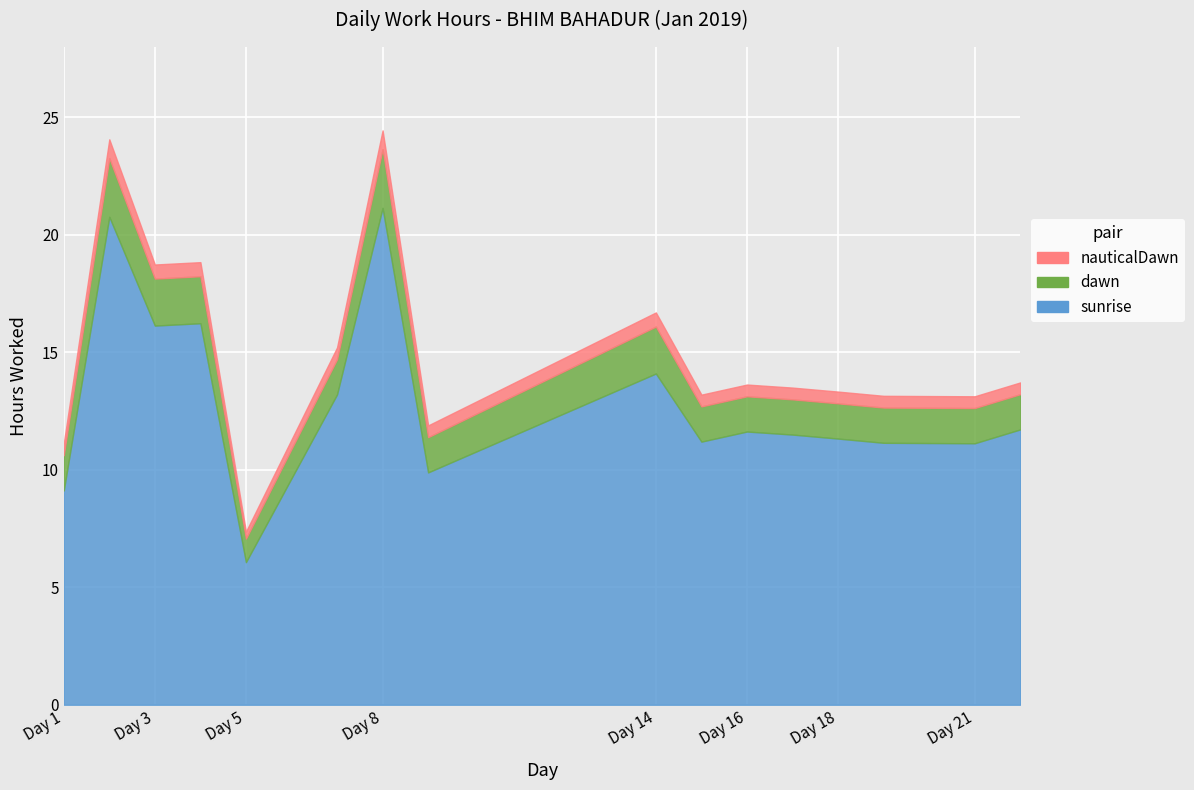

How many series are shown in this chart?

3